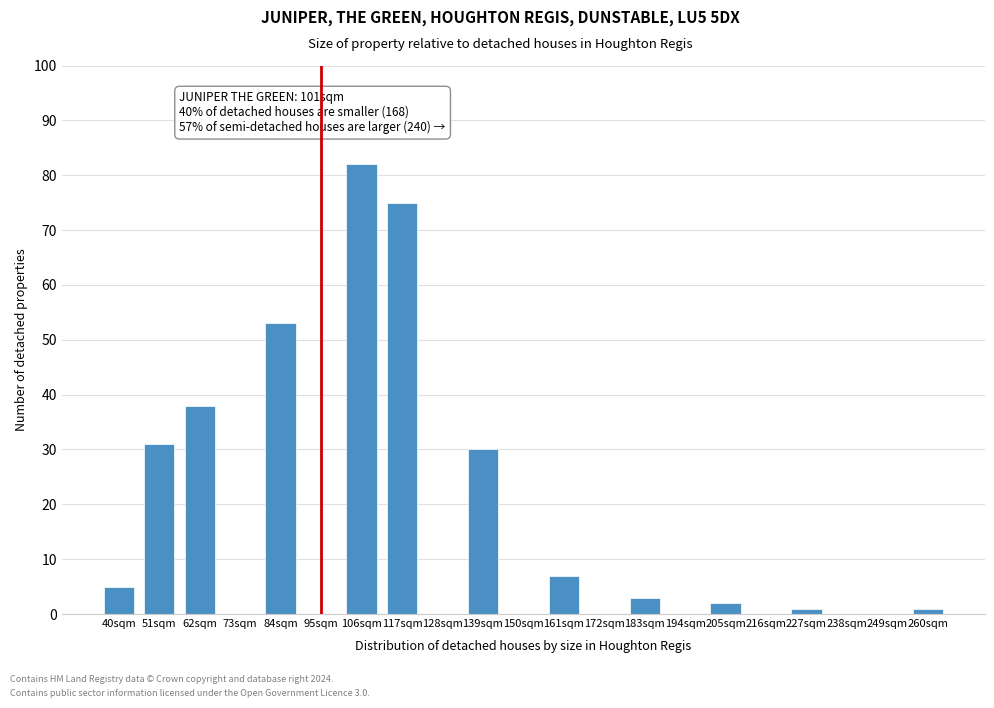

Reading right to left, transcribe all the data shown in this chart.

260sqm=1	249sqm=0	238sqm=0	227sqm=1	216sqm=0	205sqm=2	194sqm=0	183sqm=3	172sqm=0	161sqm=7	150sqm=0	139sqm=30	128sqm=0	117sqm=75	106sqm=82	95sqm=0	84sqm=53	73sqm=0	62sqm=38	51sqm=31	40sqm=5